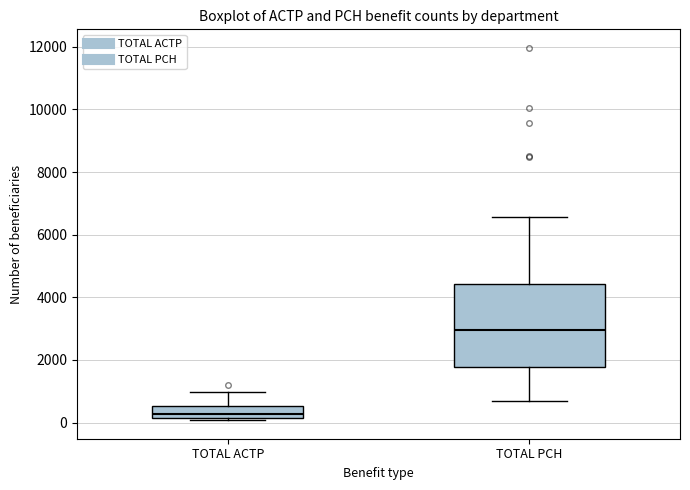

Reading left to right, read every box against the y-axis: the position of its median line, the range the box covers, and the ends of its whiskers. The values are not printed on the chart, so give them approximately, as read against the axis.

TOTAL ACTP: median 200 (just above the box's lower edge), box 200 to 600, whiskers 0 to 1000
TOTAL PCH: median 3000, box 1800 to 4400, whiskers 800 to 6600